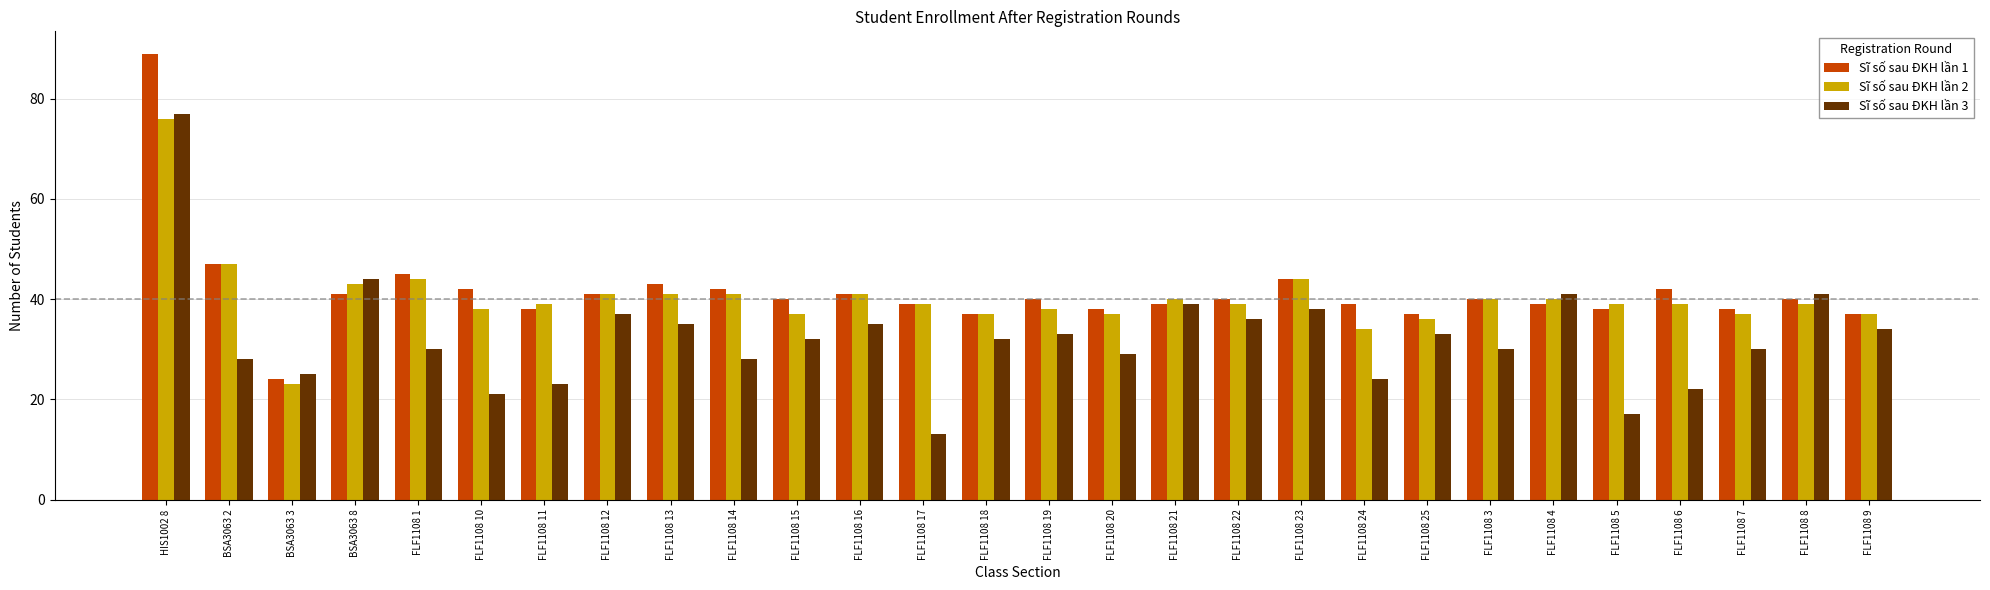

What is the difference between the Sĩ số sau ĐKH lần 3 values at FLF1108 12 and FLF1108 7?

7